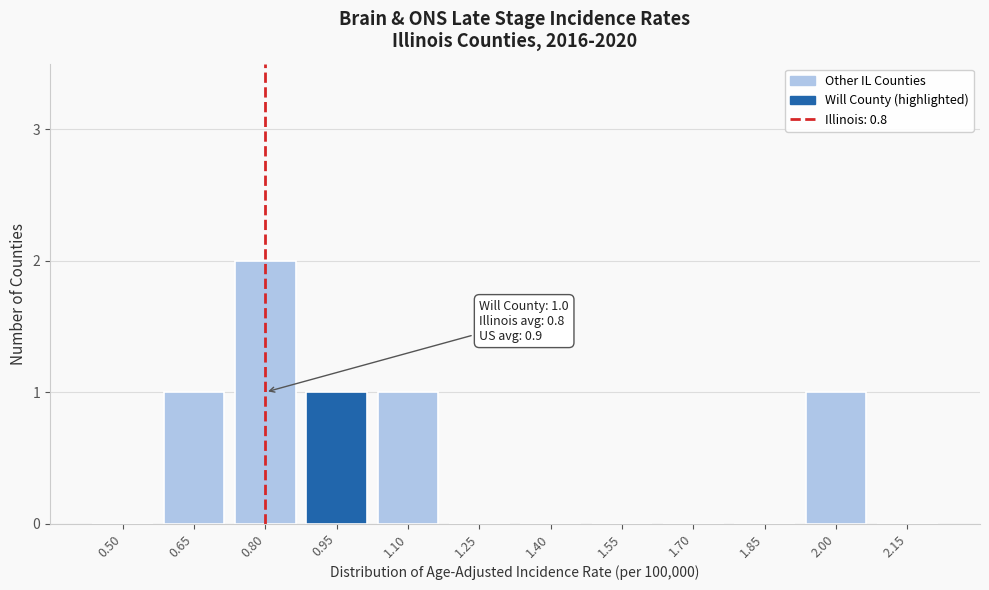

Reading left to right, transcribe all the data shown in this chart.

0.50=0	0.65=1	0.80=2	0.95=1	1.10=1	1.25=0	1.40=0	1.55=0	1.70=0	1.85=0	2.00=1	2.15=0